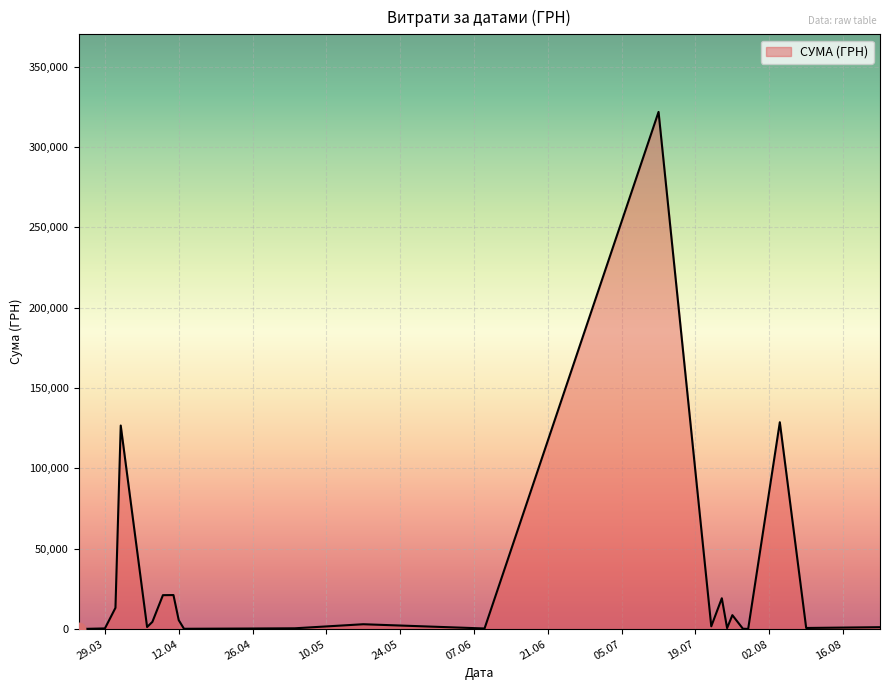

What is the maximum value shown in the chart?

321784.3